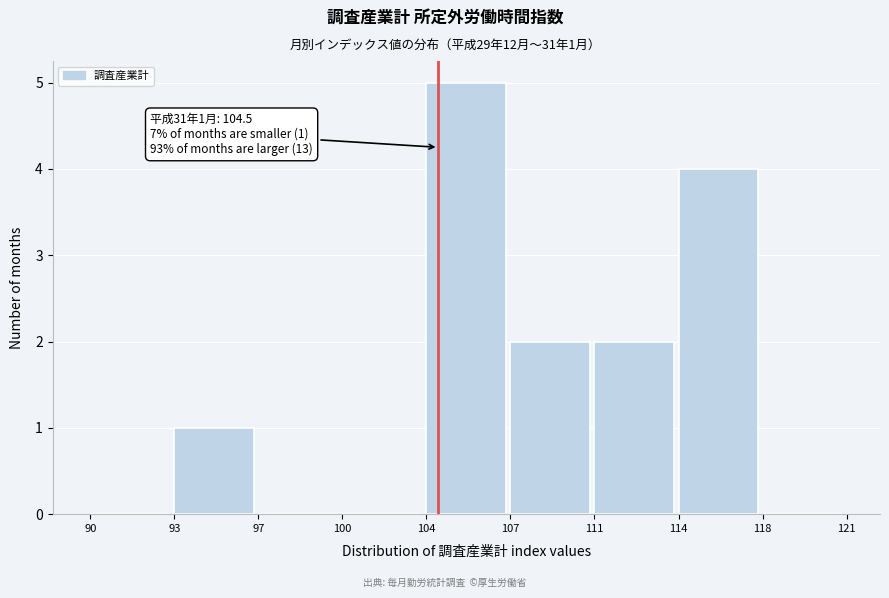

Reading left to right, transcribe all the data shown in this chart.

90=0	93=1	97=0	100=0	104=5	107=2	111=2	114=4	118=0